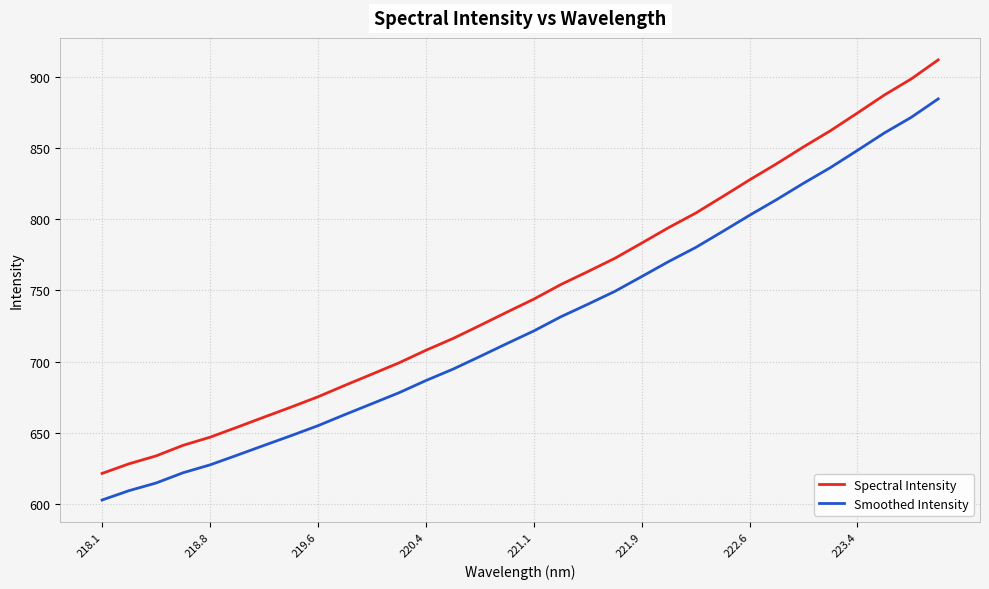

True or false: Smoothed Intensity and Spectral Intensity intersect in this chart.

False